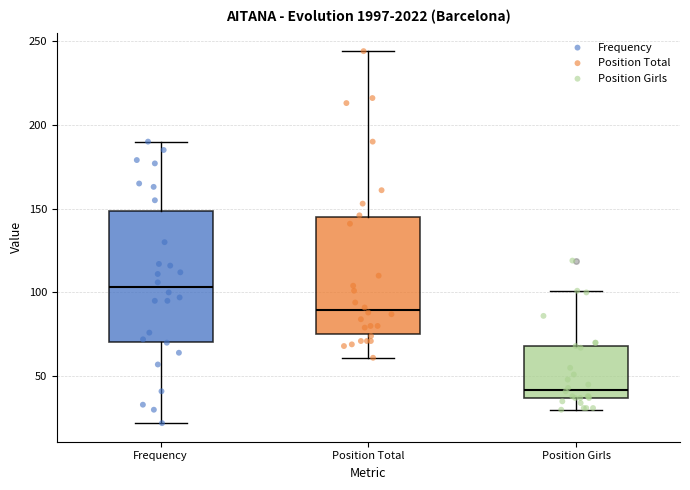

Which box's median line is the highest?

Frequency